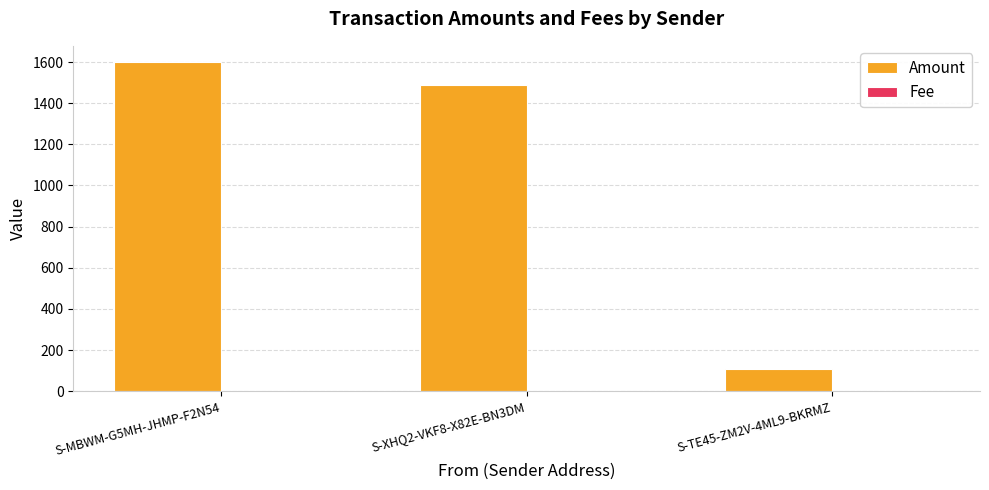

The value of Amount at S-TE45-ZM2V-4ML9-BKRMZ is 44.2. True or false?

False